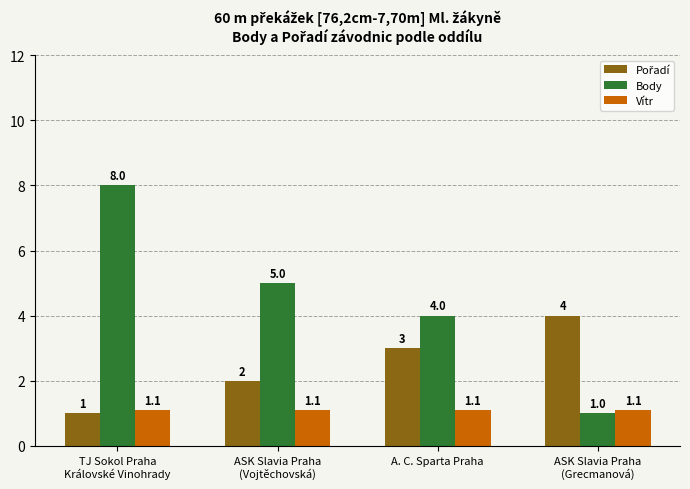

Which series has the largest total across all categories?

Body